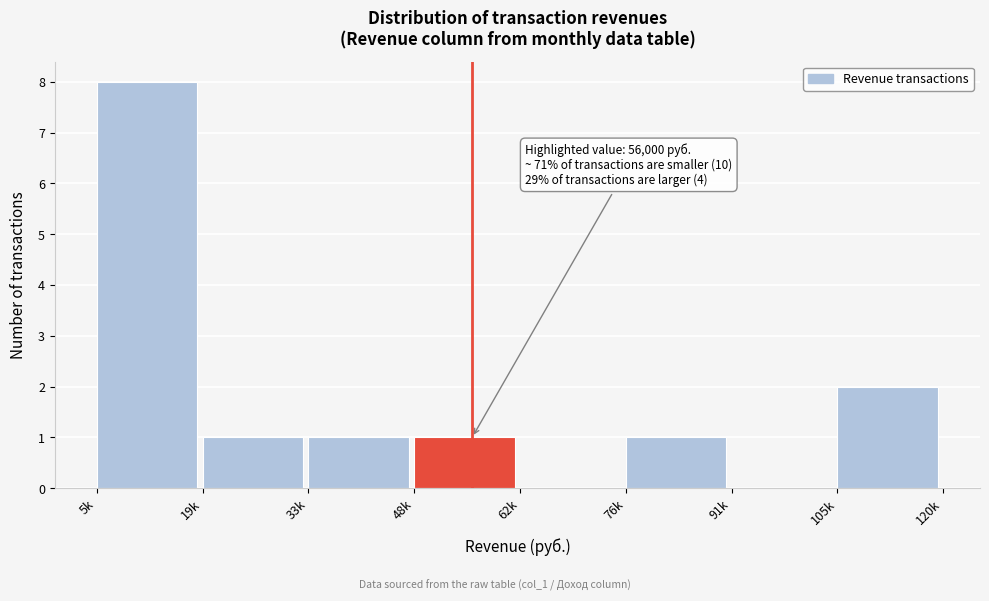

Reading right to left, what are all the values shown in this chart?

105k=2	91k=0	76k=1	62k=0	48k=1	33k=1	19k=1	5k=8